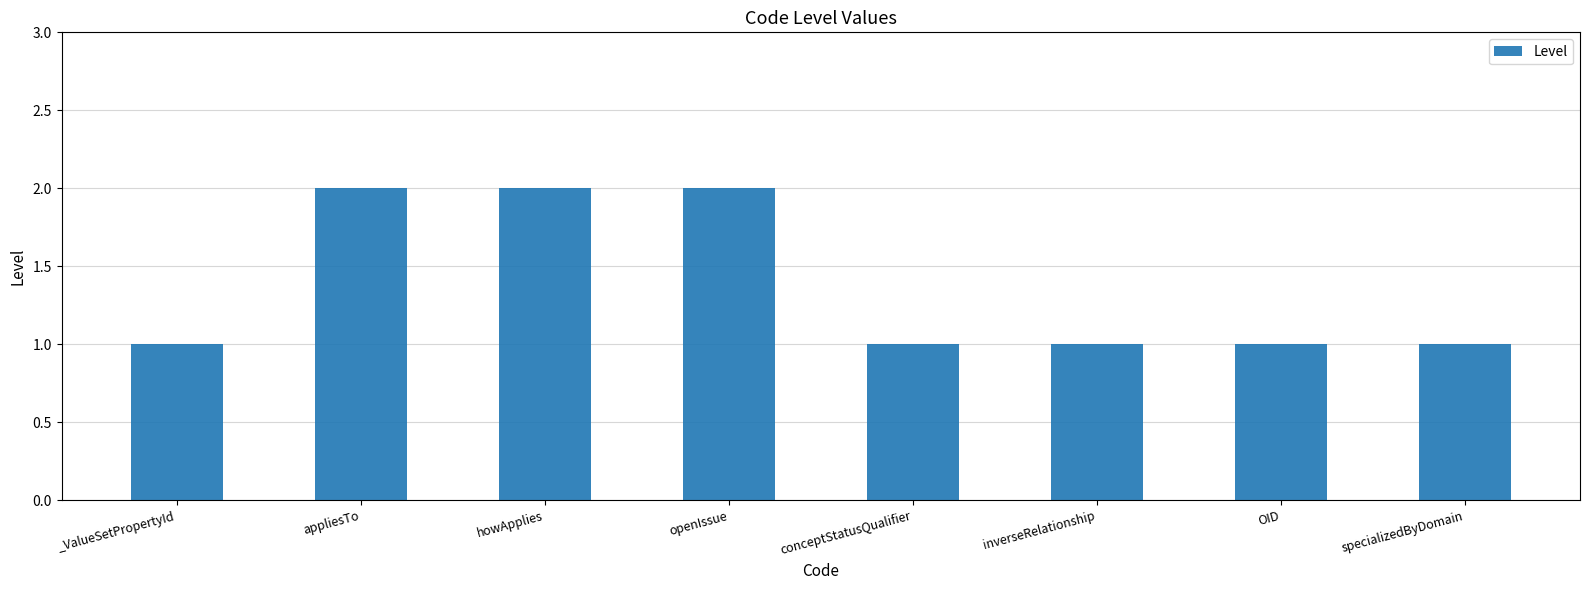

The chart shows a value of 0 at OID. True or false?

False